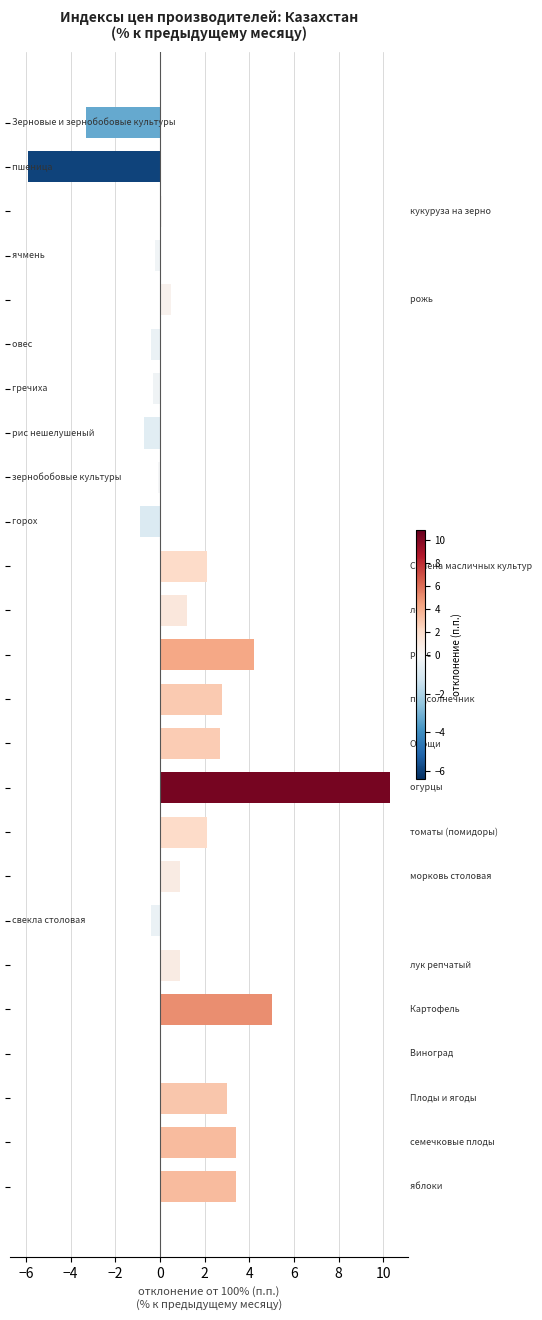

What is the maximum value shown in the chart?

10.3